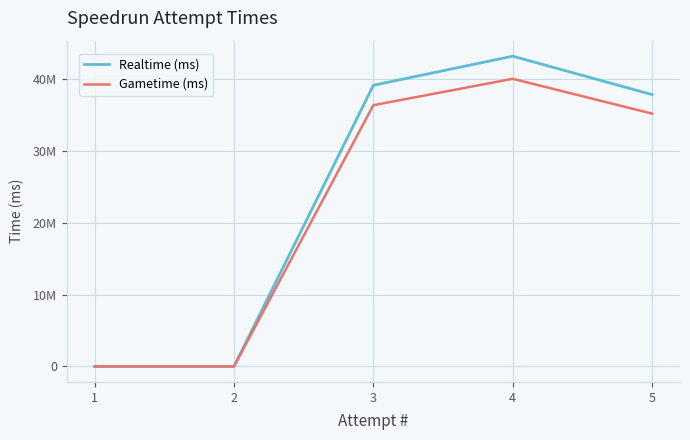

Is this an area chart (filled region under the line)?

No